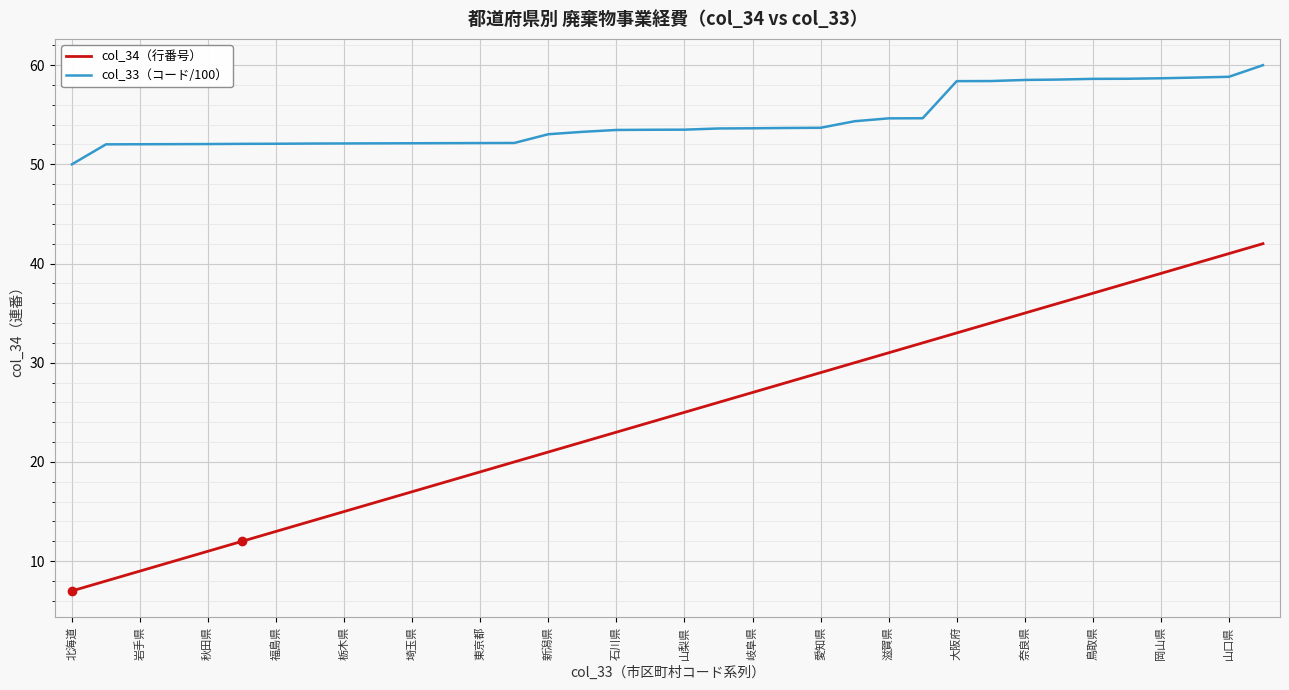

Which series has the largest total across all categories?

col_33（コード/100）